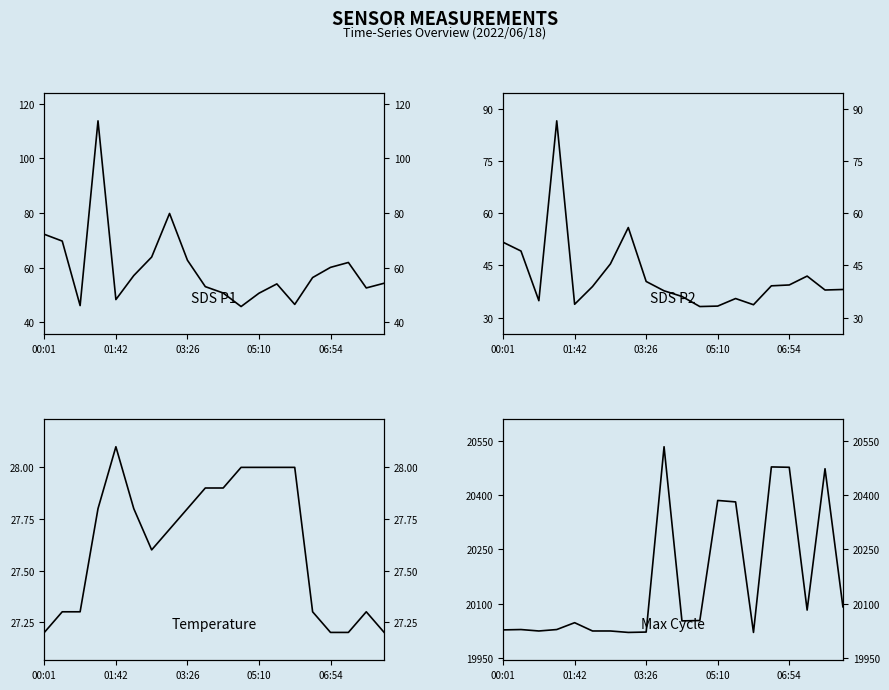

At which label is Temp closest to 27?

00:01